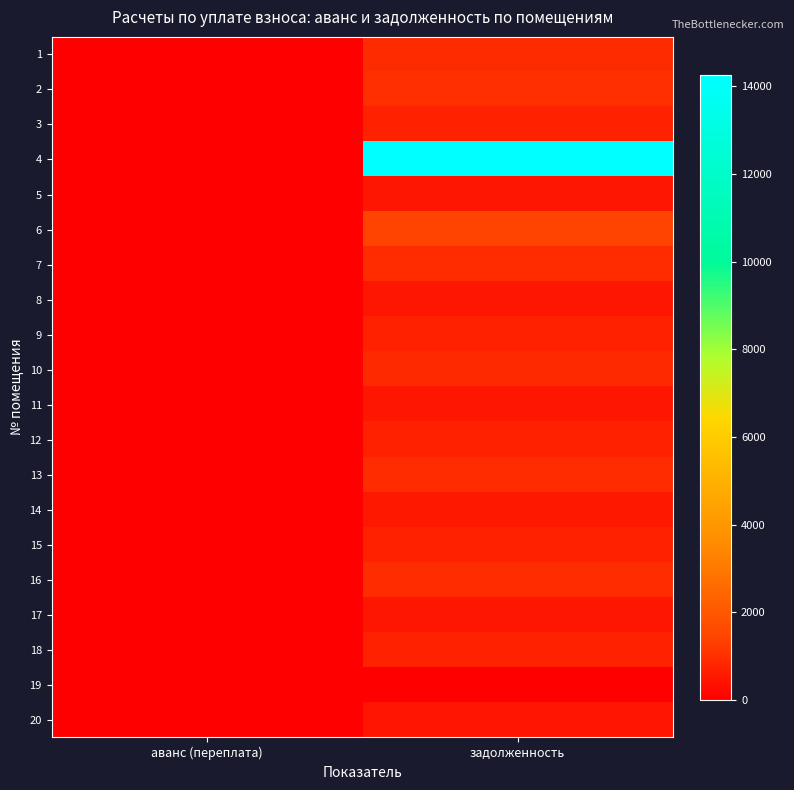

Reading left to right, list all the values displayed in this chart.

1: аванс (переплата)=0.0	задолженность=916.9
2: аванс (переплата)=0.0	задолженность=986.3
3: аванс (переплата)=0.0	задолженность=699.3
4: аванс (переплата)=0.0	задолженность=14267.1
5: аванс (переплата)=0.0	задолженность=500.4
6: аванс (переплата)=0.0	задолженность=1394.5
7: аванс (переплата)=0.0	задолженность=927.2
8: аванс (переплата)=0.0	задолженность=500.4
9: аванс (переплата)=0.0	задолженность=697.3
10: аванс (переплата)=0.0	задолженность=885.8
11: аванс (переплата)=0.0	задолженность=497.9
12: аванс (переплата)=0.0	задолженность=697.2
13: аванс (переплата)=0.0	задолженность=927.2
14: аванс (переплата)=0.0	задолженность=502.0
15: аванс (переплата)=0.0	задолженность=697.2
16: аванс (переплата)=0.0	задолженность=927.2
17: аванс (переплата)=0.0	задолженность=500.4
18: аванс (переплата)=0.0	задолженность=697.2
19: аванс (переплата)=0.0	задолженность=0.0
20: аванс (переплата)=0.0	задолженность=459.0